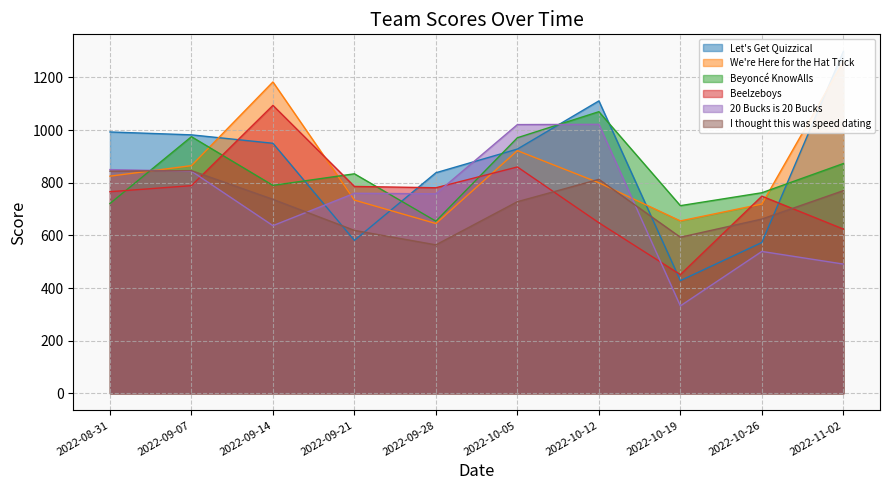

Which category has the lowest value in the 20 Bucks is 20 Bucks series?

2022-10-19